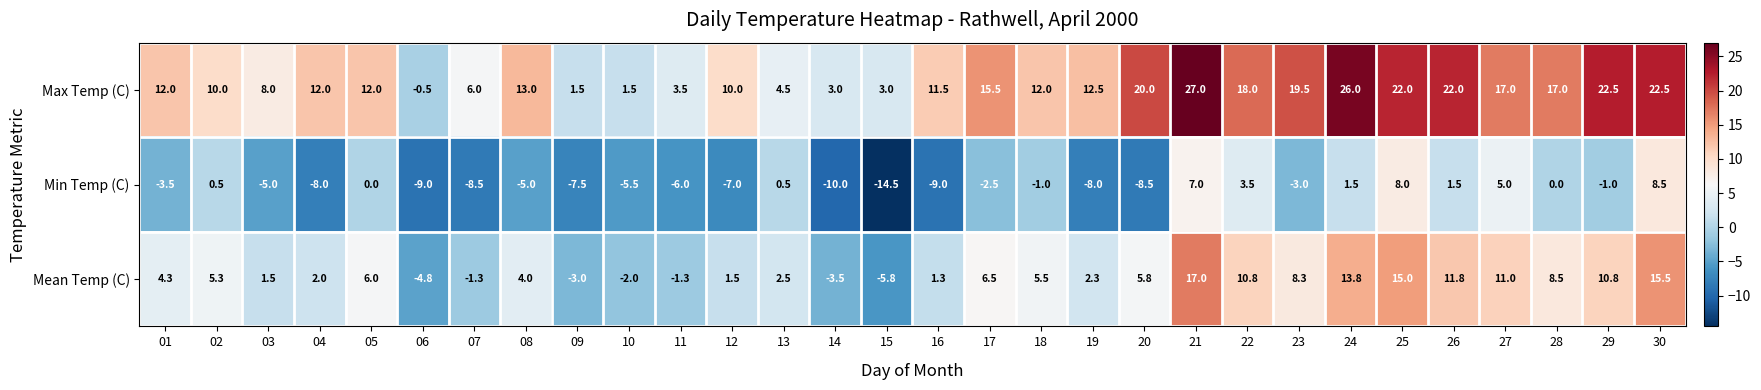

Which category has the highest value across all series?

21